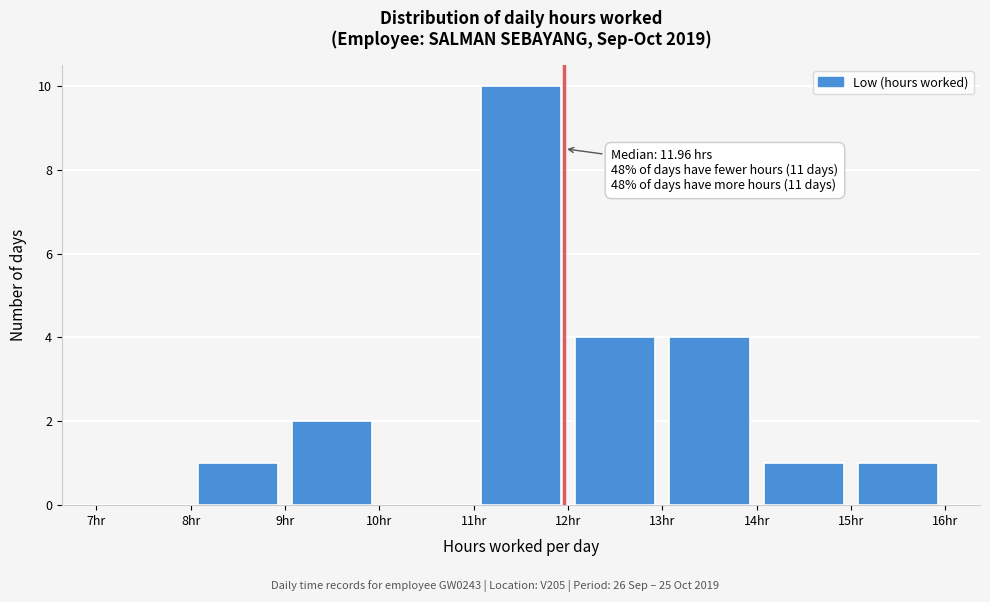

Over which range of the x-axis is the bar tallest?

11 to 12